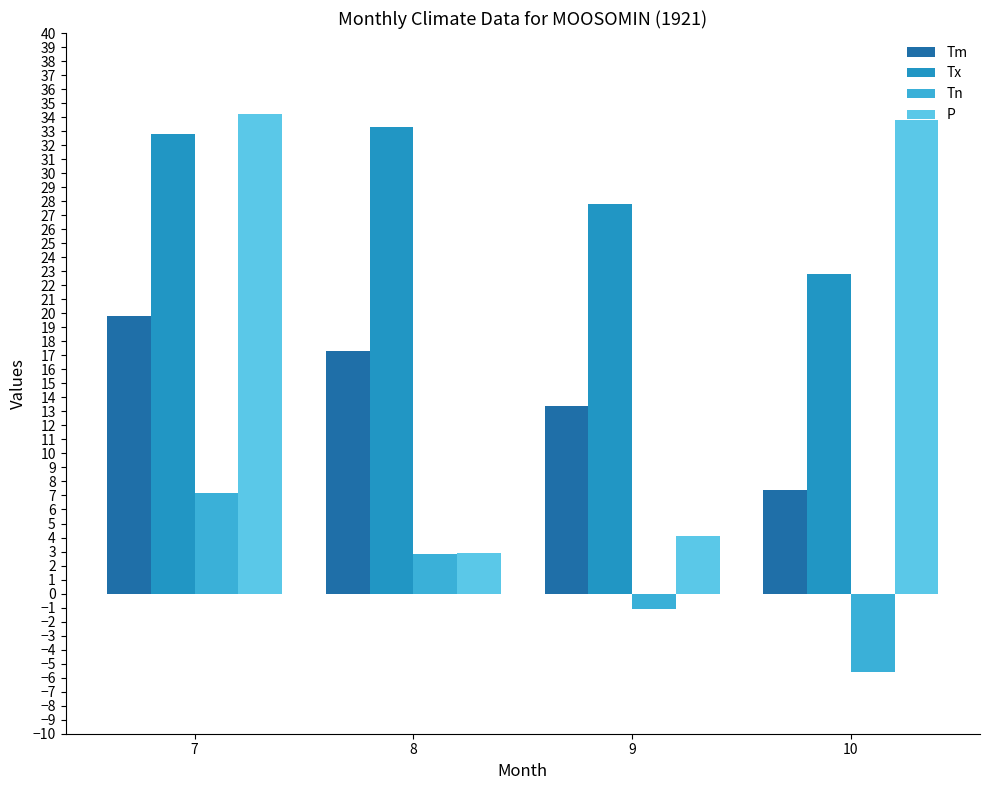

What is the value of the Tx bar at the 3rd from the left?

27.8